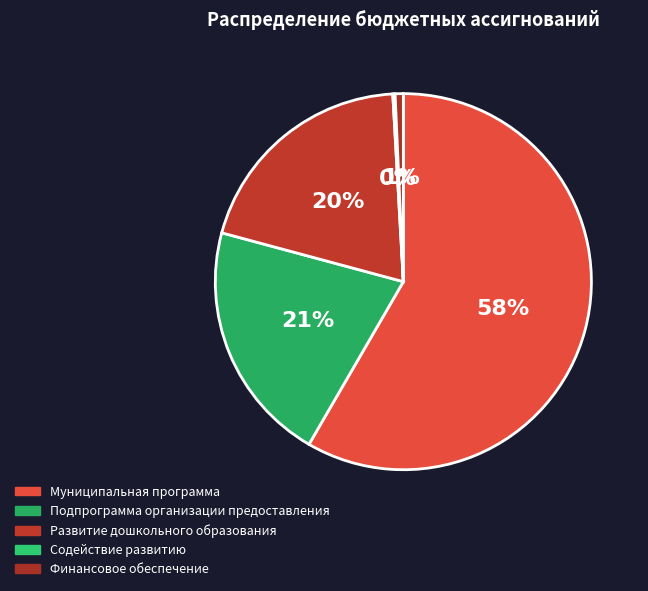

Which slice is the smallest?

Содействие развитию